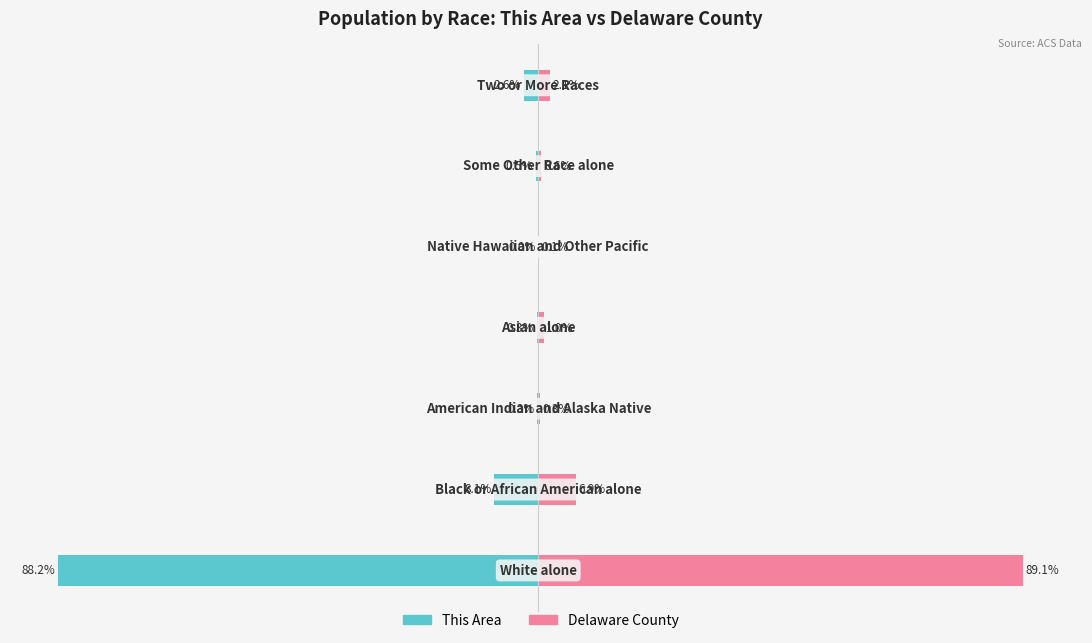

What are all the series names shown in the legend?

This Area, Delaware County